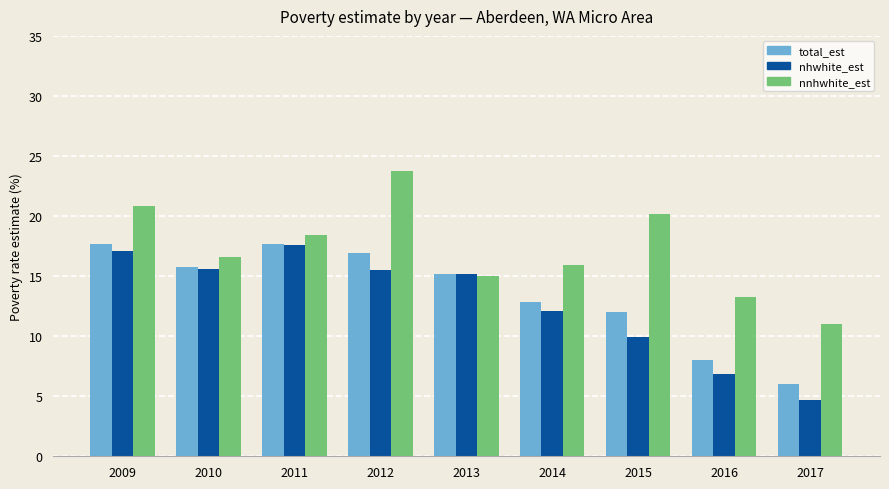

At 2015, list the series in order from largest to smallest.

nnhwhite_est, total_est, nhwhite_est